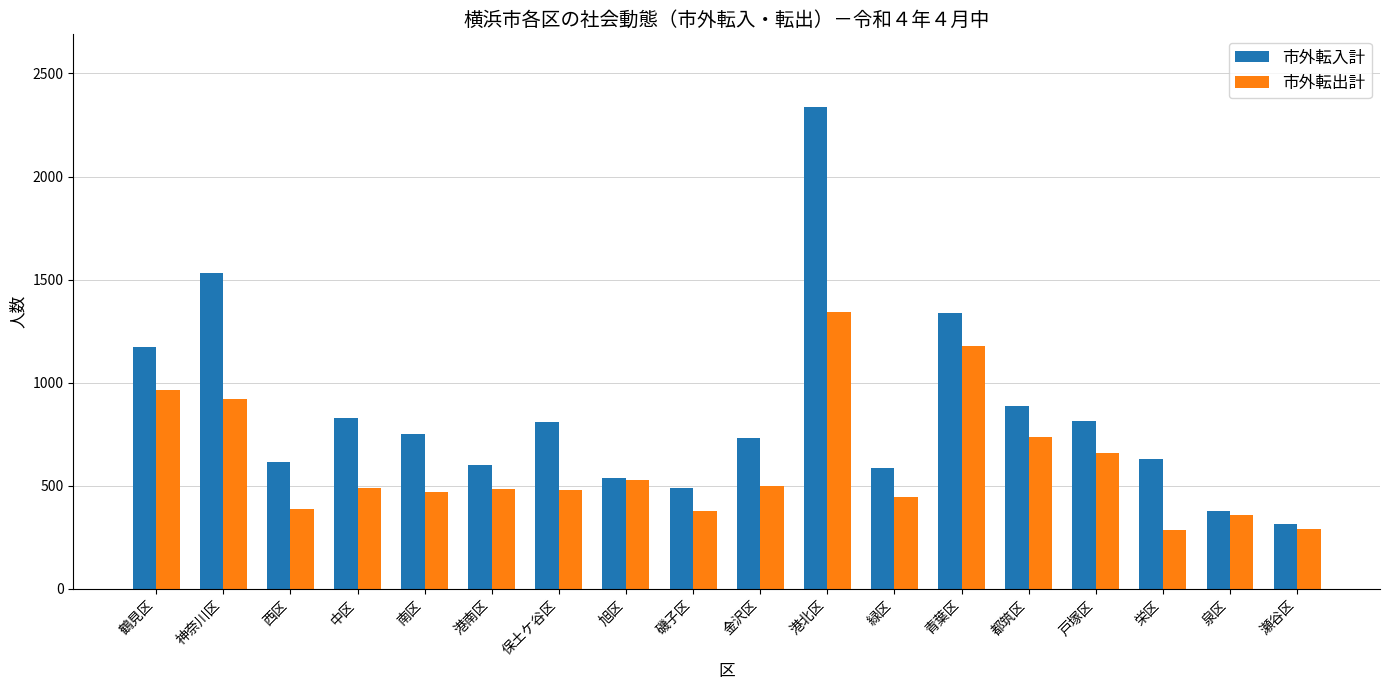

At how many categories does at least one series exceed 705?

10